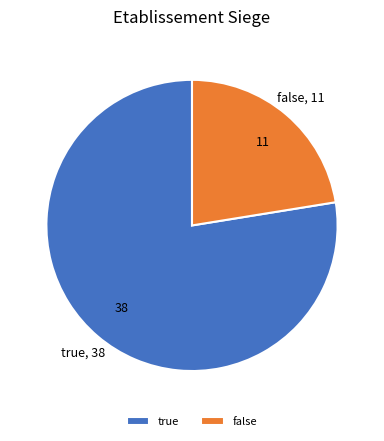

What is the ratio of the value at true to the value at false?

3.5